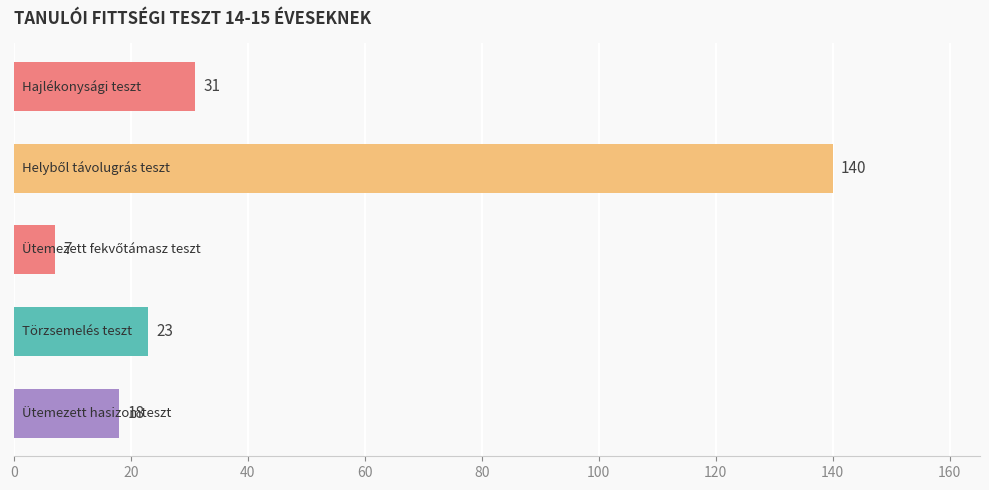

What is the average value?

44